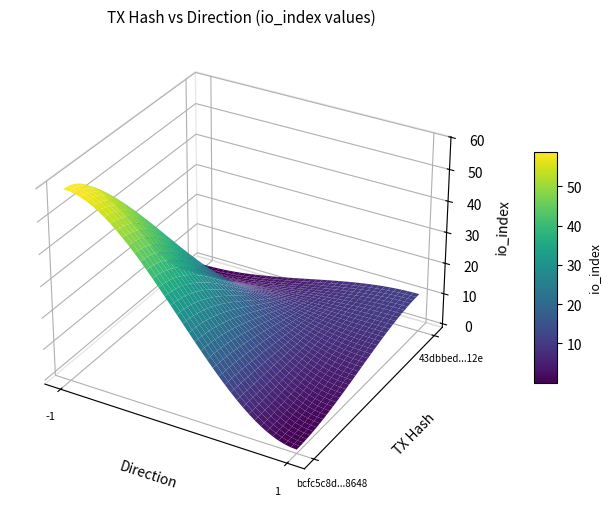

What is the difference between the maximum and minimum values in the 43dbbed422a26edaeb67c891d2cf5ebb8ecc12e series?

10